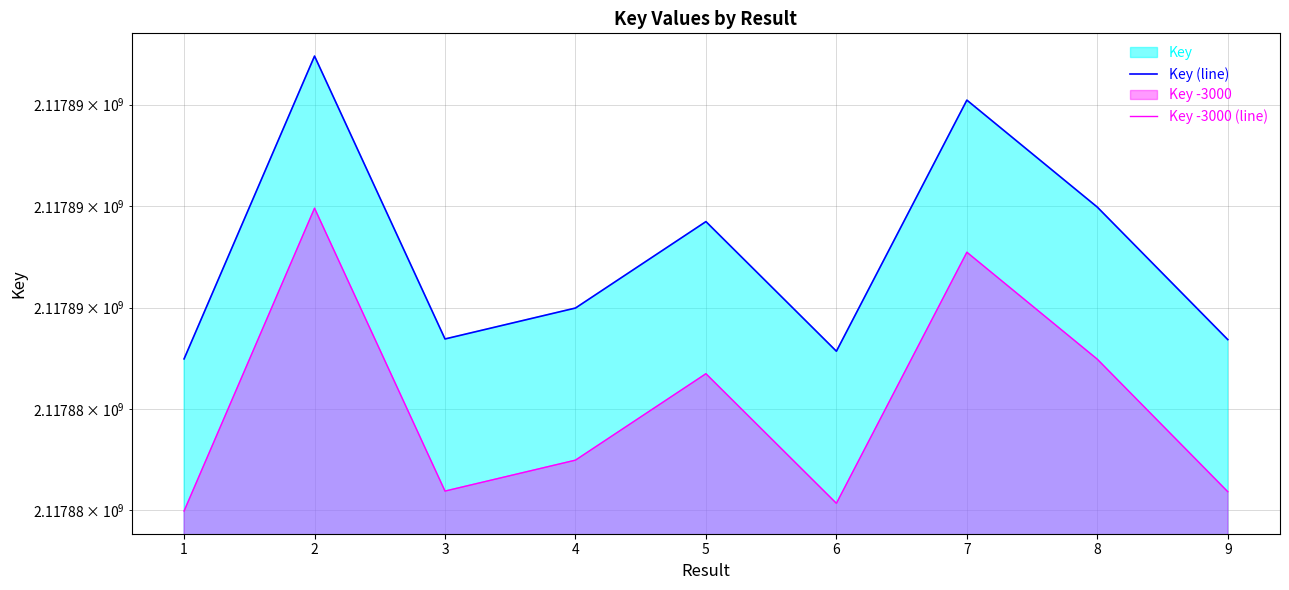

How many data points in Key -3000 (line) are above 2117882990?

4